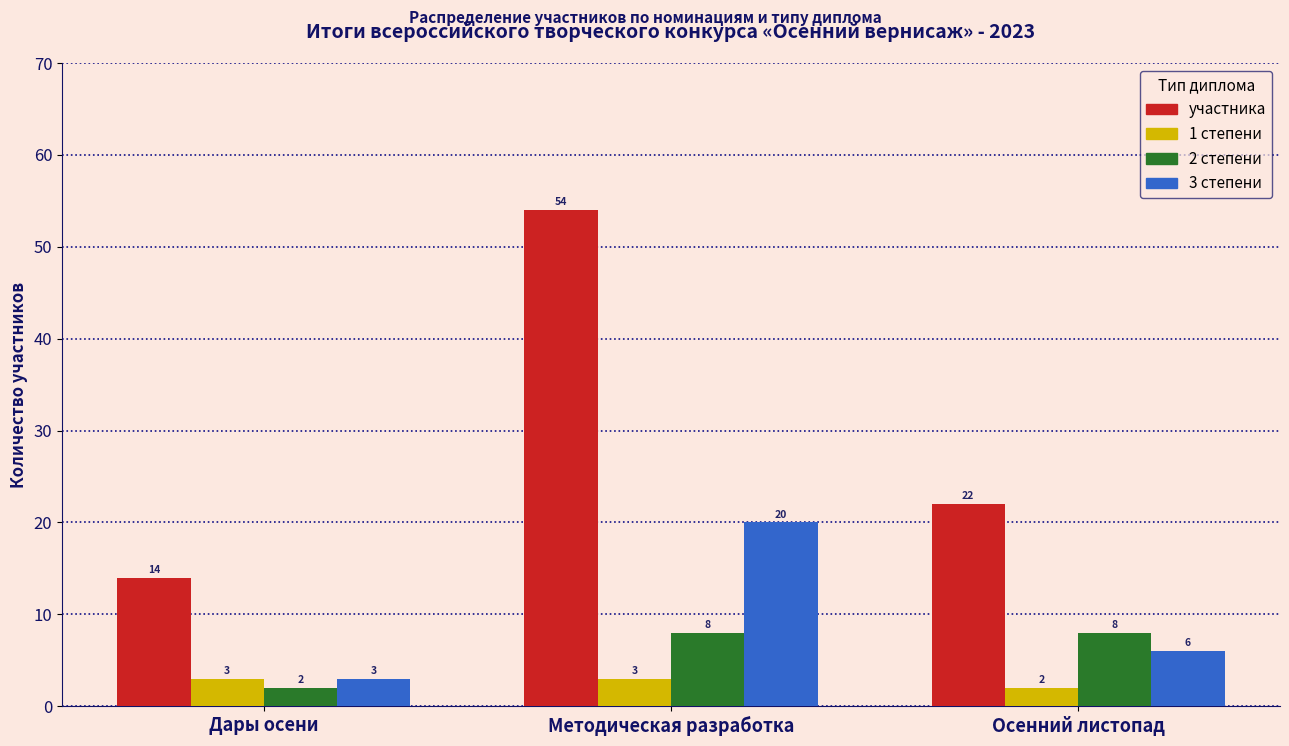

Reading left to right, extract all data points from this chart.

участника: 14	54	22
1 степени: 3	3	2
2 степени: 2	8	8
3 степени: 3	20	6